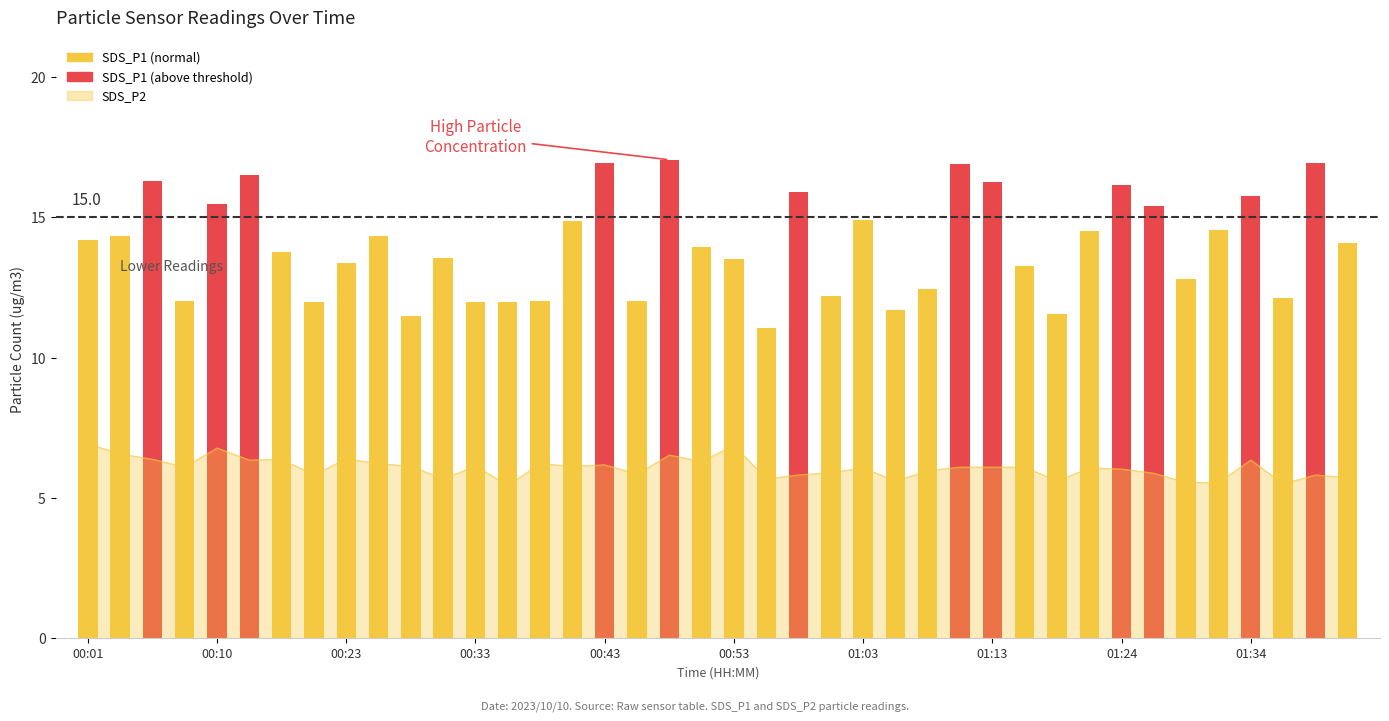

Rank the categories by value from highest to lowest.

18, 16, 38, 27, 00:53, 00:23, 28, 32, 22, 36, 00:43, 33, 24, 15, 35, 31, 00:10, 01:34, 00:01, 39, 19, 01:03, 11, 20, 01:24, 29, 34, 26, 23, 37, 17, 00:33, 14, 01:13, 12, 13, 25, 30, 10, 21